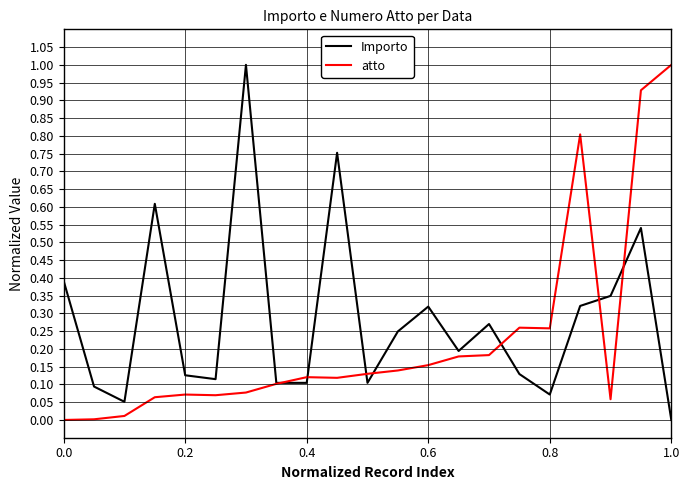

List the series in order of their overall mean, lowest first.

atto, Importo